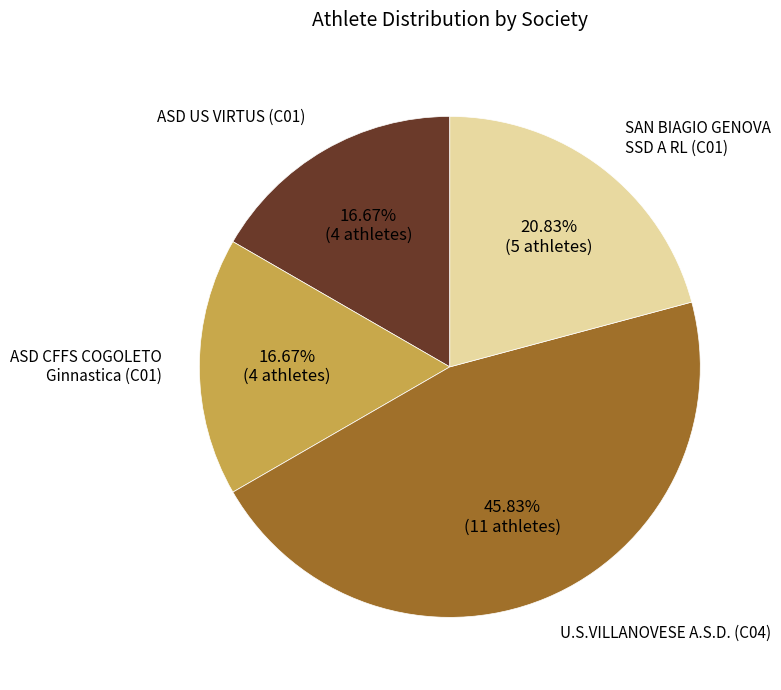

Is there any slice that represents more than half of the pie?

No